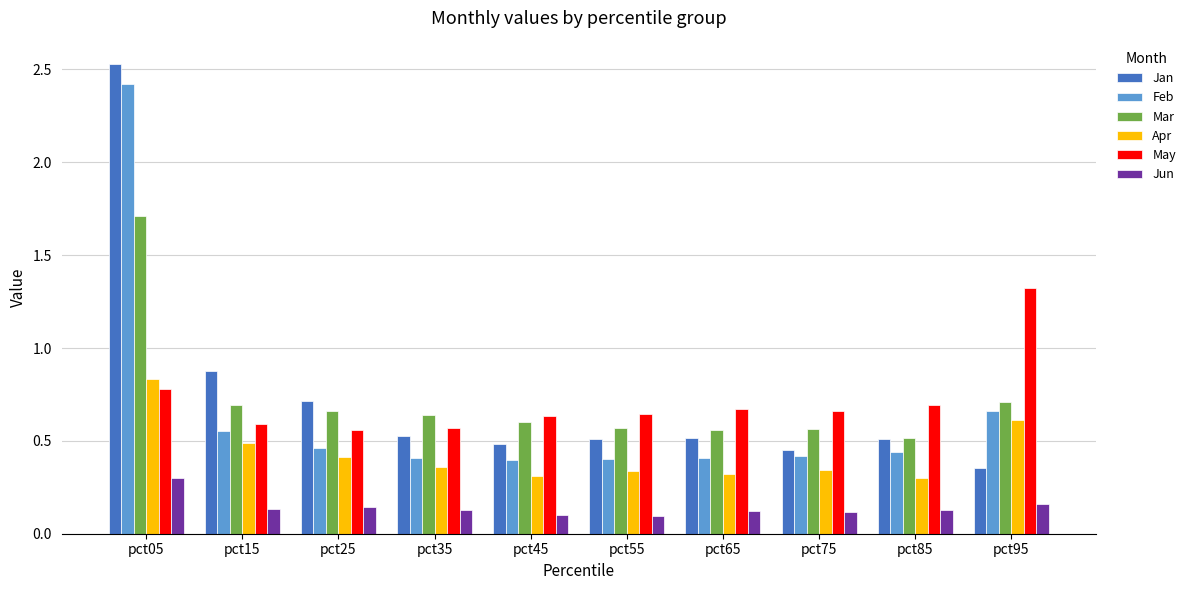

True or false: Feb has a value of 1.2 at pct95.

False